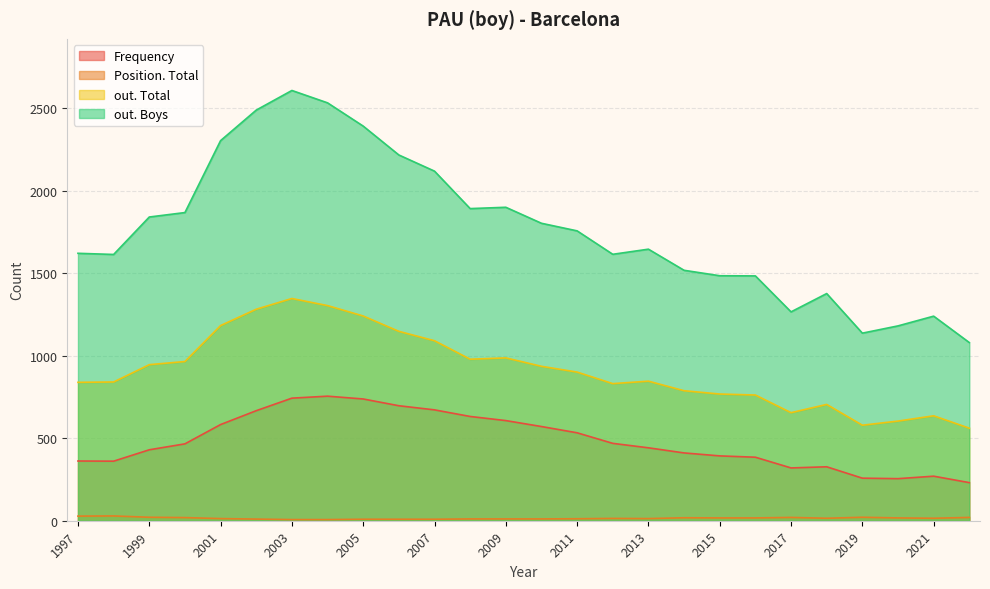

True or false: out. Boys has a value of 2678 at 2008.

False